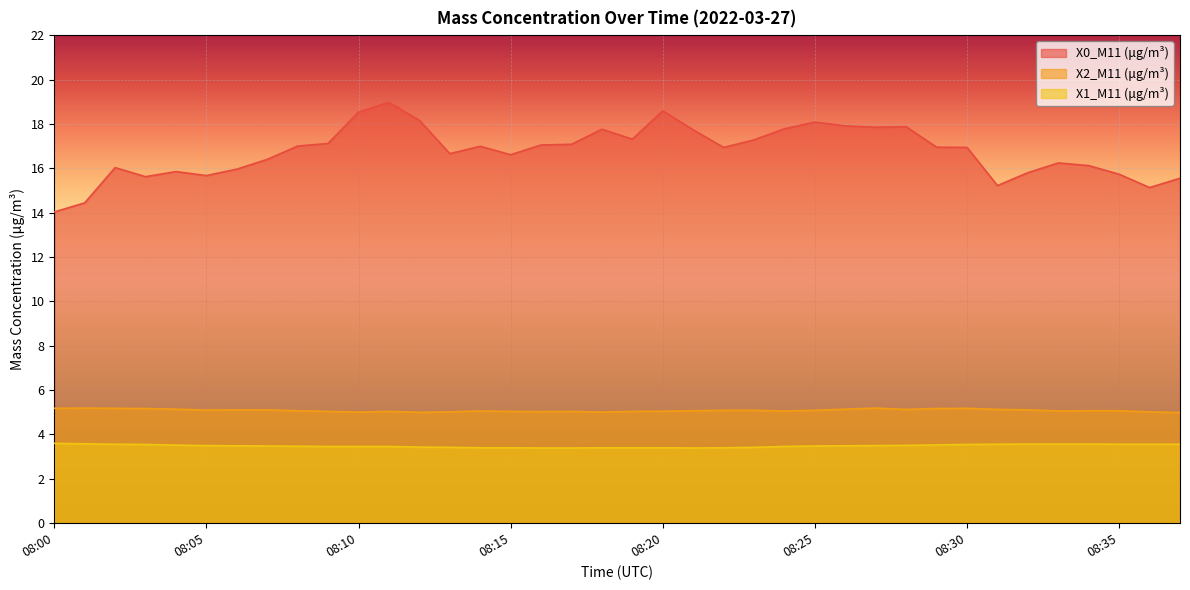

What is the total value across all series at 08:37?

24.1